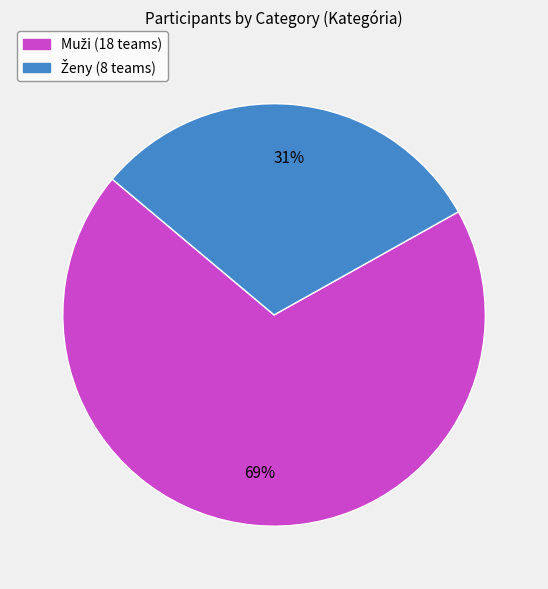

To the nearest percent, what is the average slice percentage?

50%